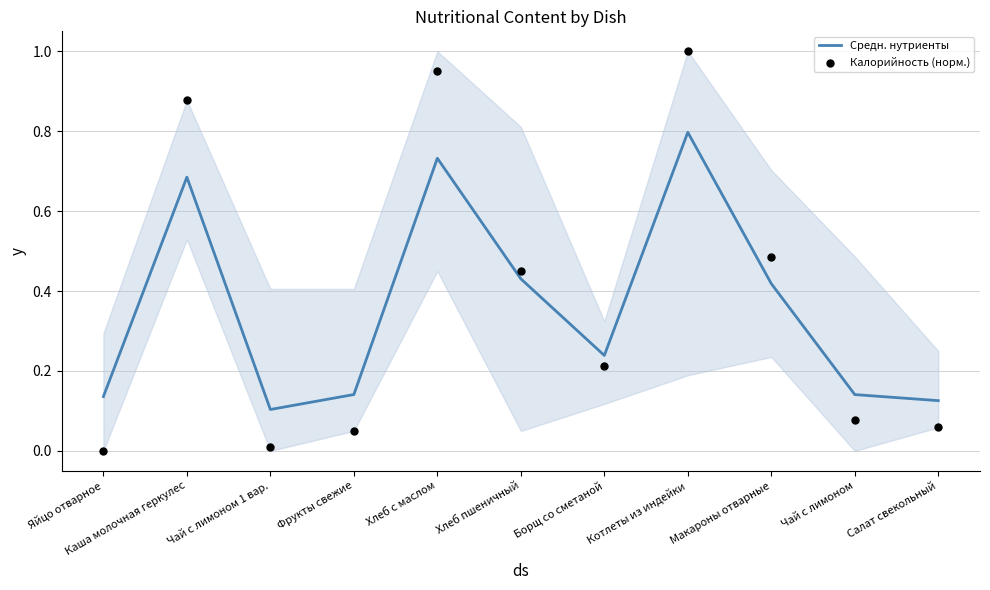

Which series has the largest Y range (max minus min)?

Калорийность (норм.)